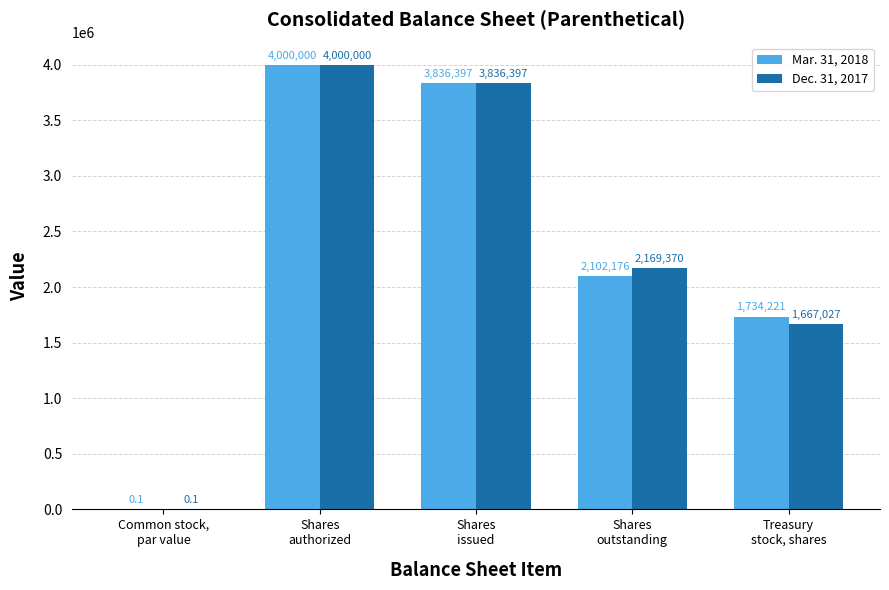

What is the highest value of the Dec. 31, 2017 series?

4000000.0